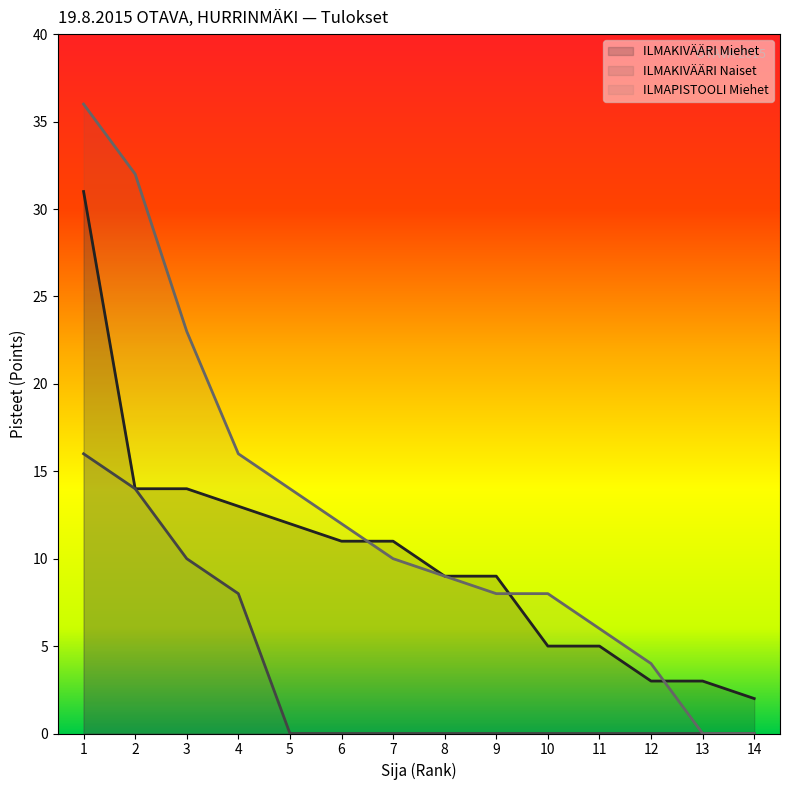

Where does the ILMAKIVÄÄRI Miehet series first go above 11?

1